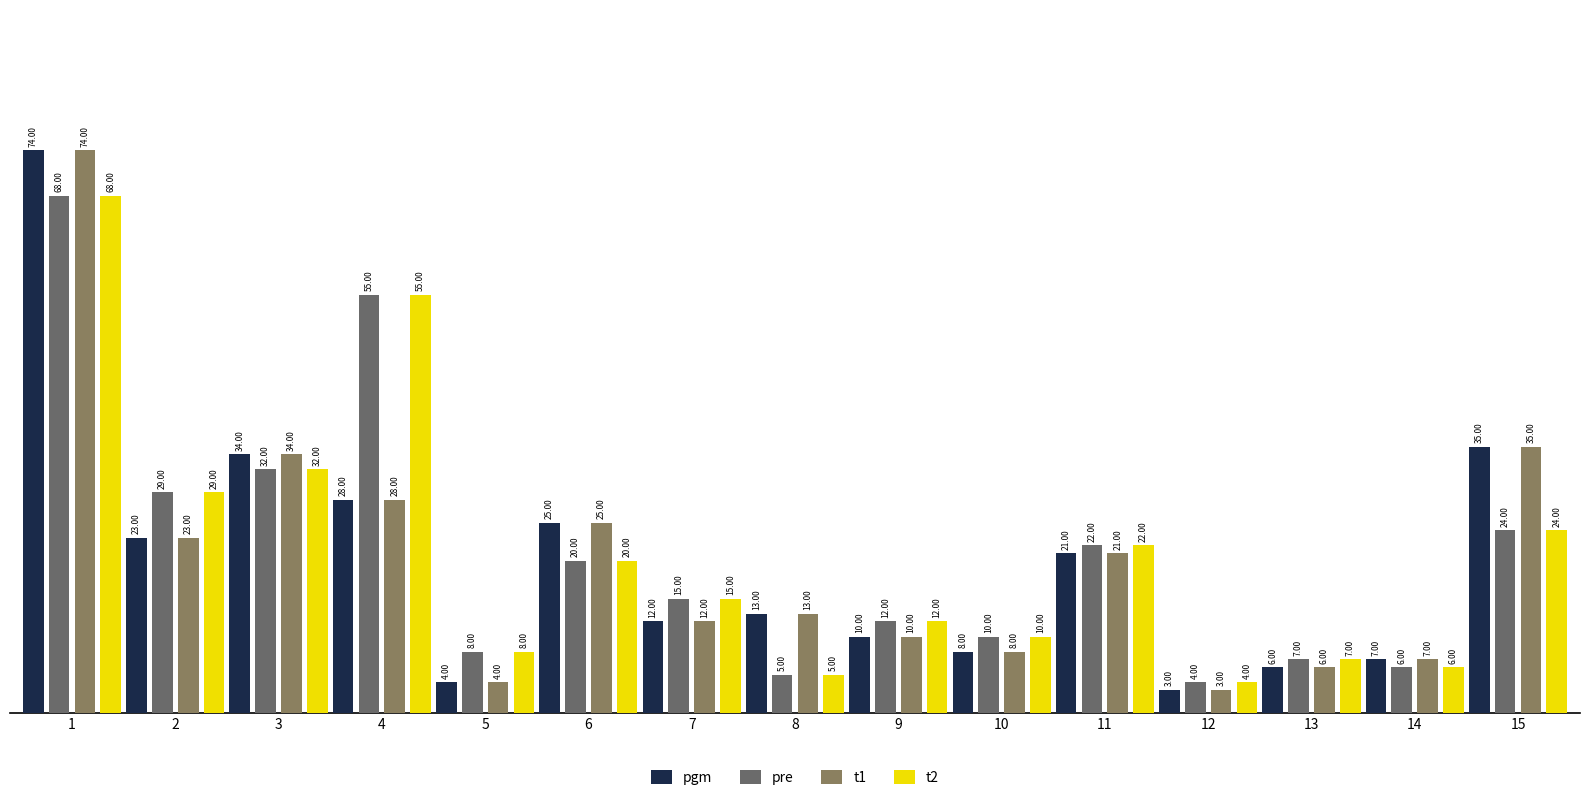

Reading right to left, what are all the values shown in this chart?

pgm: 15=35	14=7	13=6	12=3	11=21	10=8	9=10	8=13	7=12	6=25	5=4	4=28	3=34	2=23	1=74
pre: 15=24	14=6	13=7	12=4	11=22	10=10	9=12	8=5	7=15	6=20	5=8	4=55	3=32	2=29	1=68
t1: 15=35	14=7	13=6	12=3	11=21	10=8	9=10	8=13	7=12	6=25	5=4	4=28	3=34	2=23	1=74
t2: 15=24	14=6	13=7	12=4	11=22	10=10	9=12	8=5	7=15	6=20	5=8	4=55	3=32	2=29	1=68